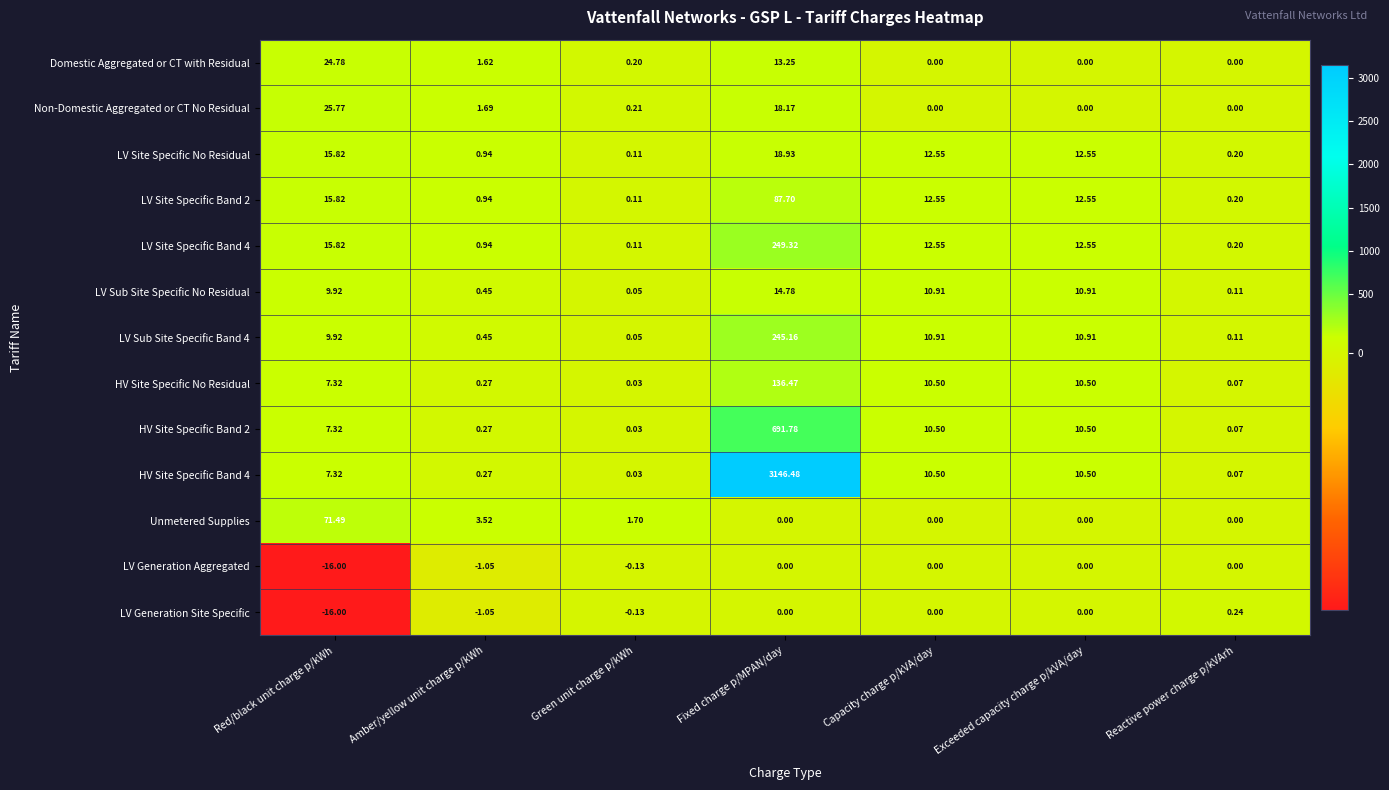

How many values in Unmetered Supplies are above zero?

3